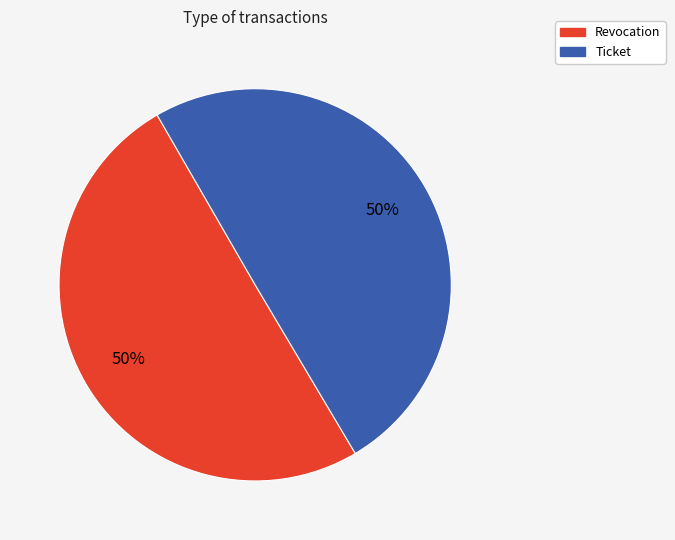

What is the ratio of the value at Revocation to the value at Ticket?

1.0